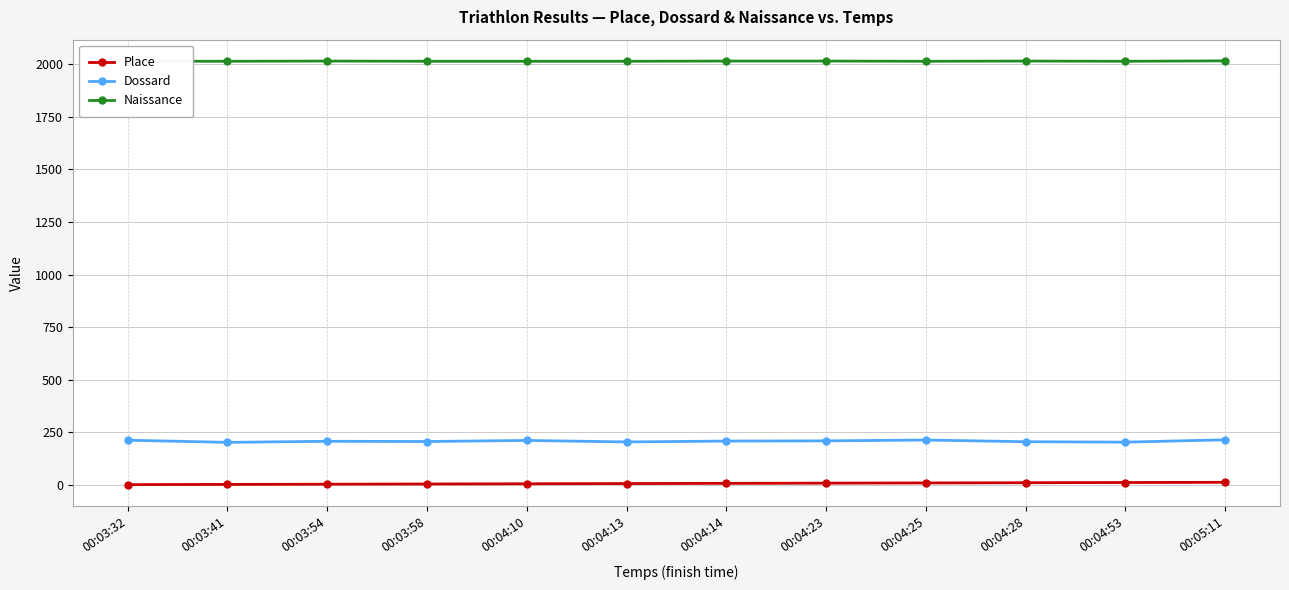

Which series has the largest range (max minus min)?

Dossard